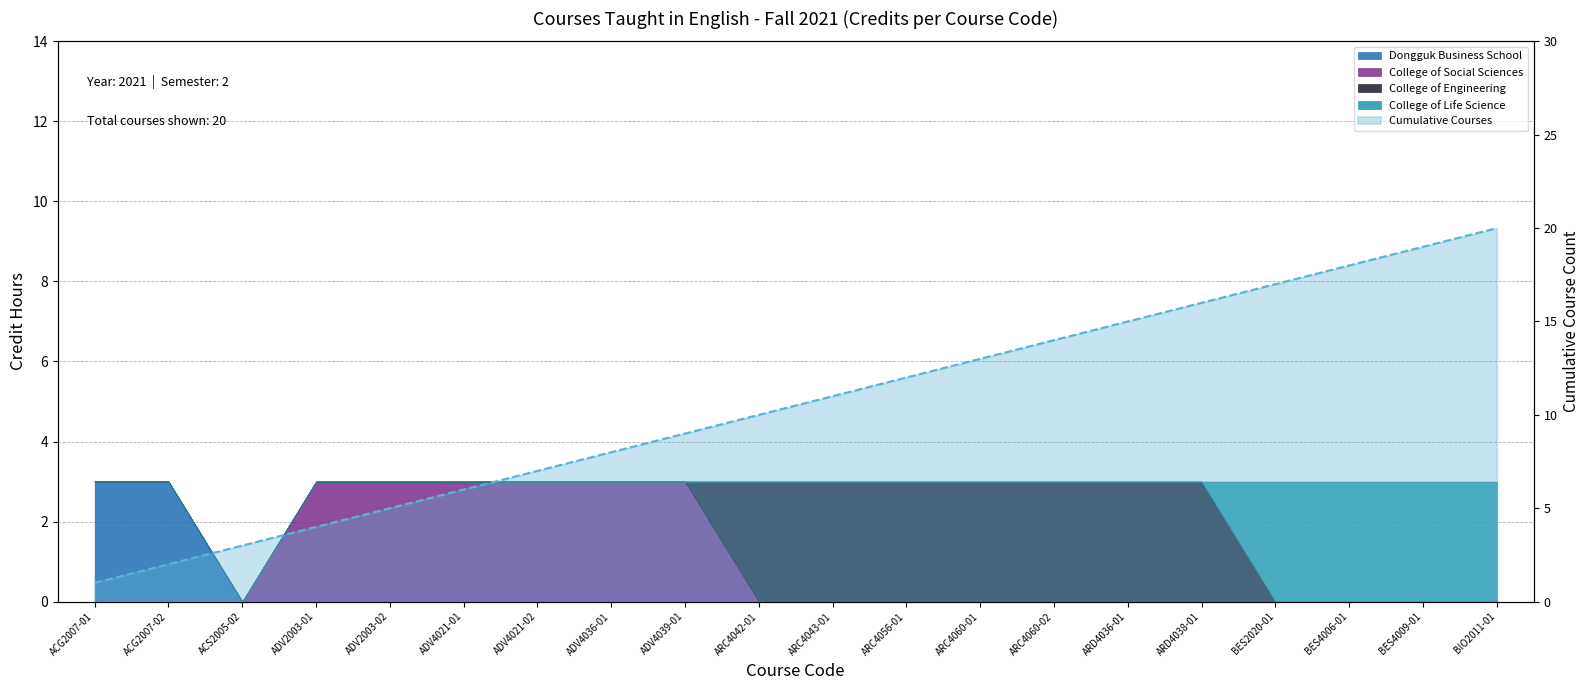

True or false: the data shows 5 at ADV2003-02.

True